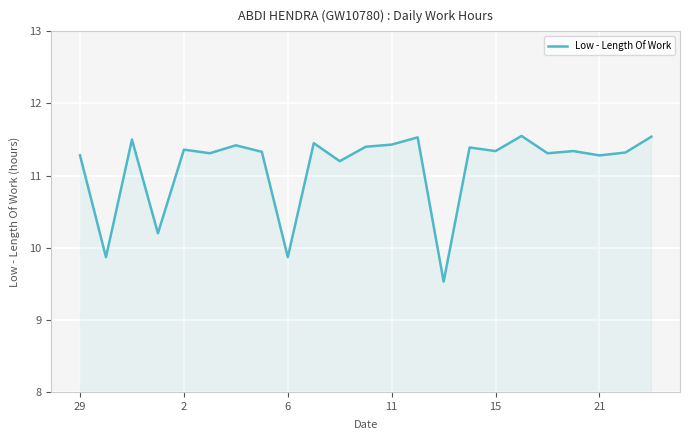

True or false: the data has more than 0 interior local peaks.

True